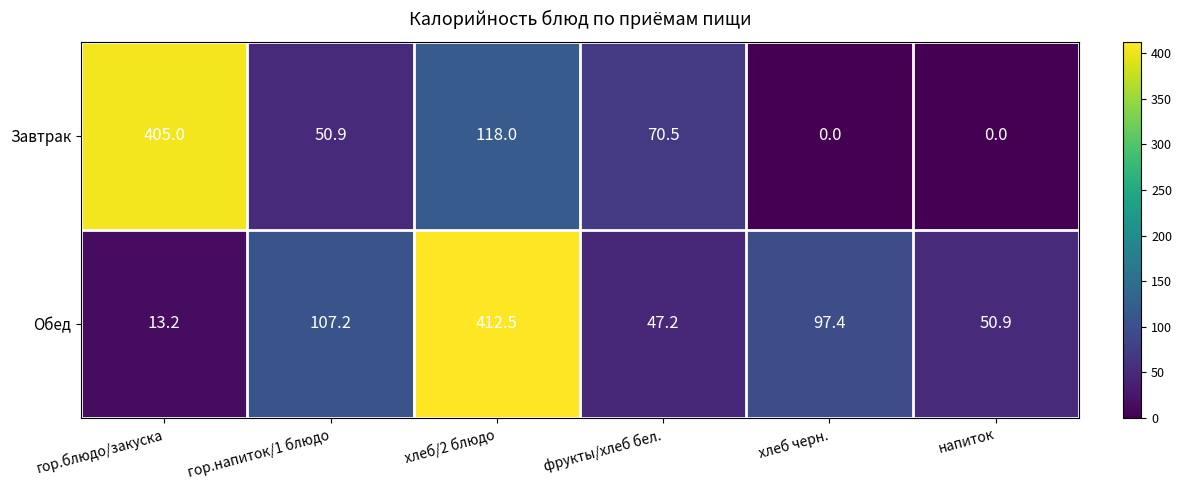

The value of Завтрак at гор.блюдо/закуска is 405.0. True or false?

True